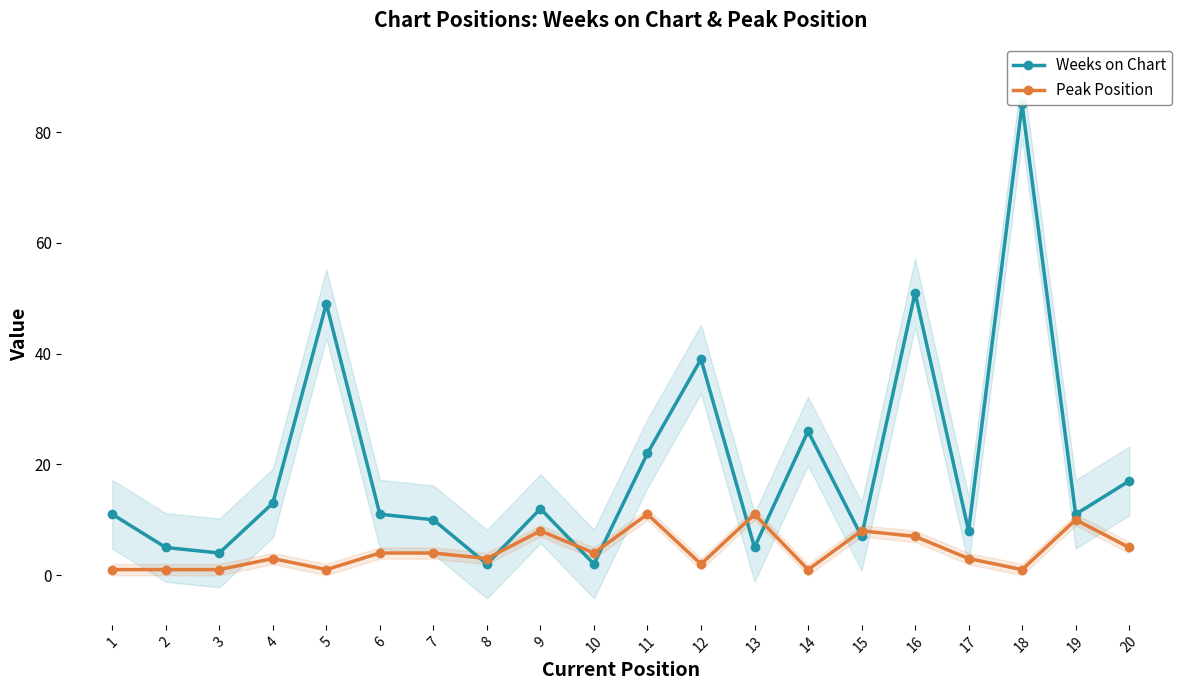

What value does the Peak Position series have at 17?

3